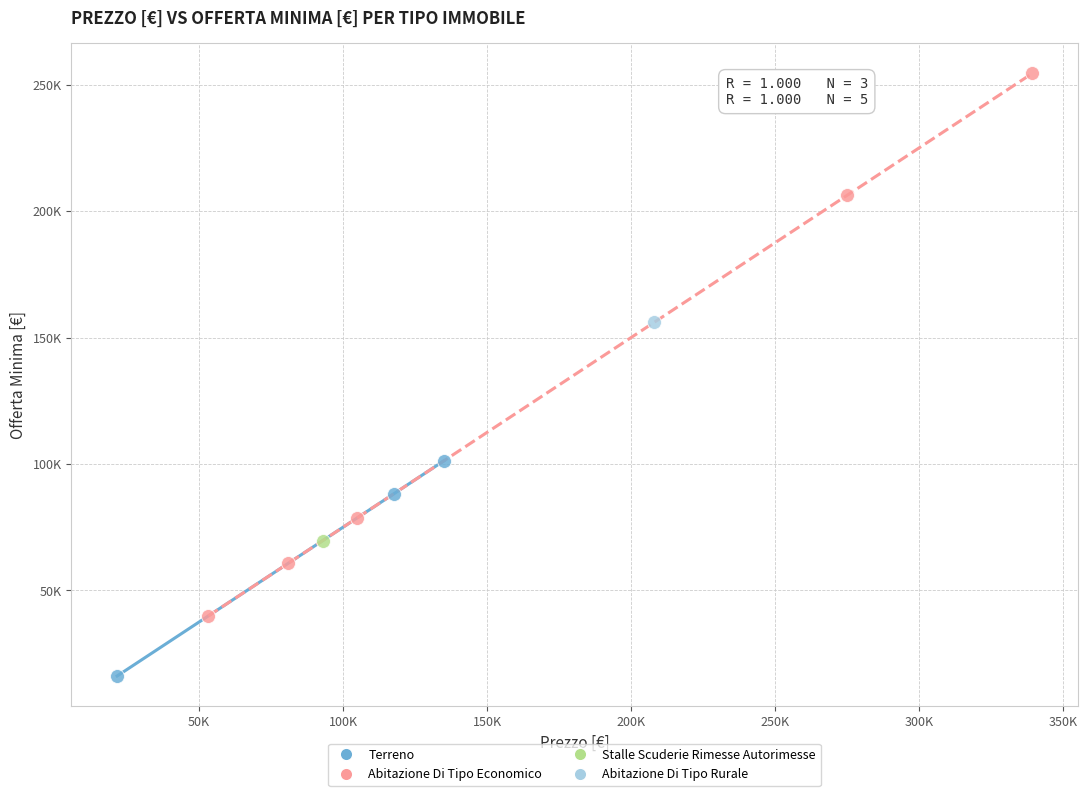

Which series reaches the minimum Y coordinate?

Terreno